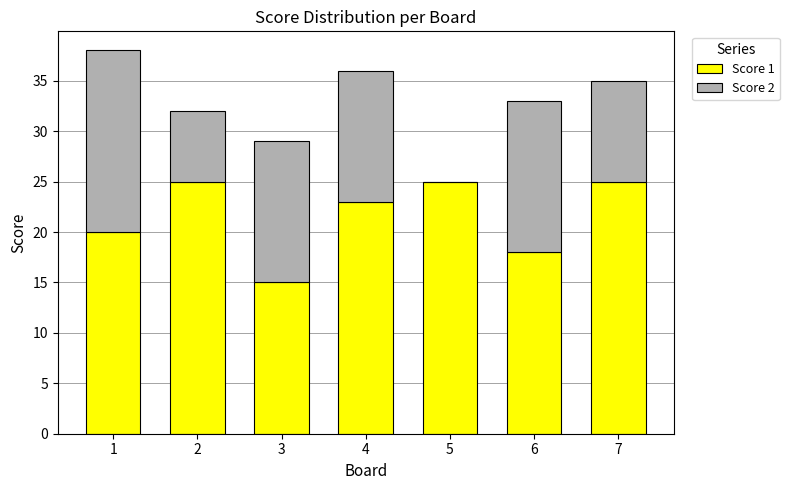

What is the total value across all series at 2?

32